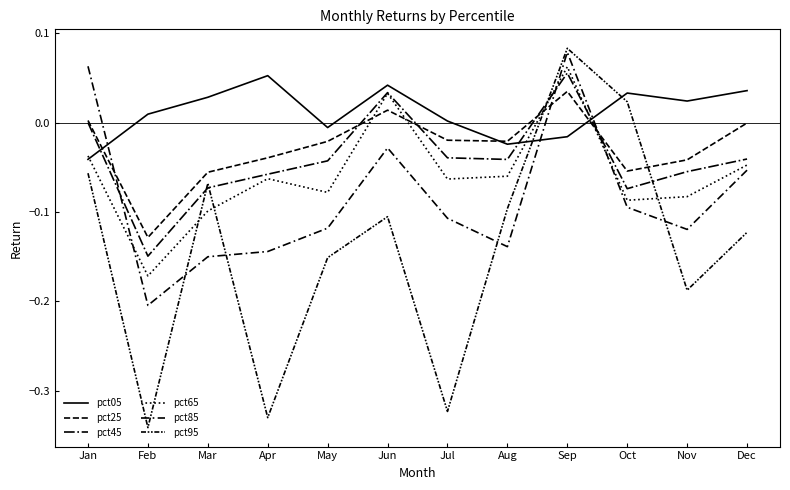

How many lines are shown in the chart?

6